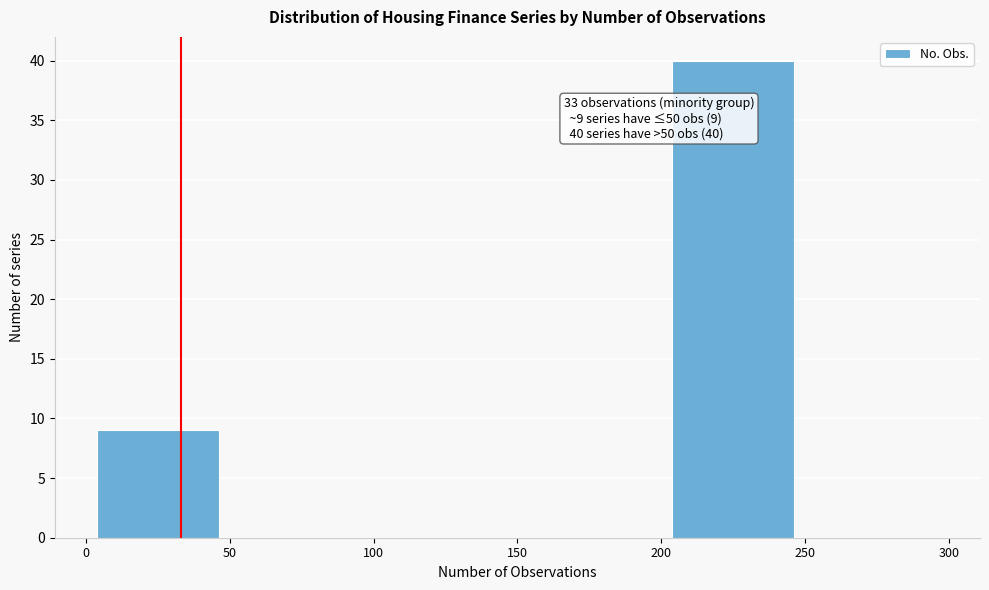

Which range on the x-axis has the tallest bar?

200 to 250